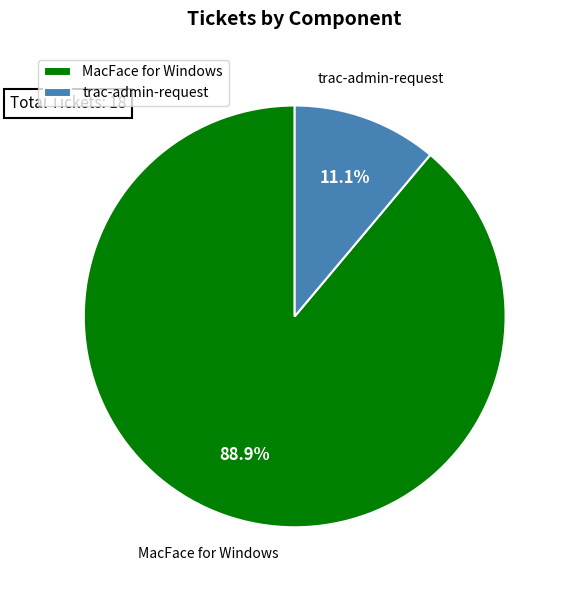

What is the total percentage of MacFace for Windows and trac-admin-request?

100.0%